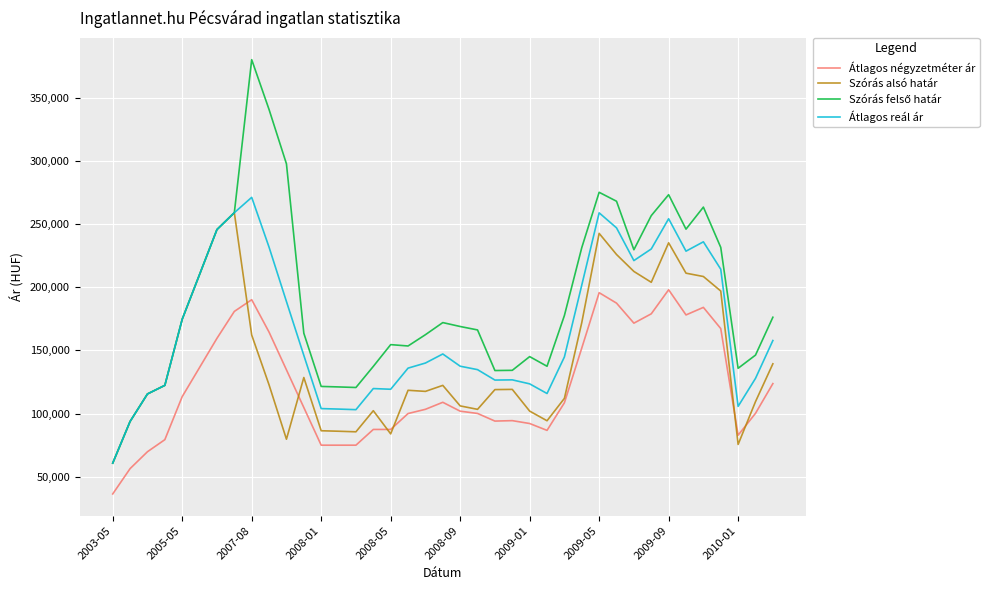

What is the maximum value for Átlagos reál ár?

271353